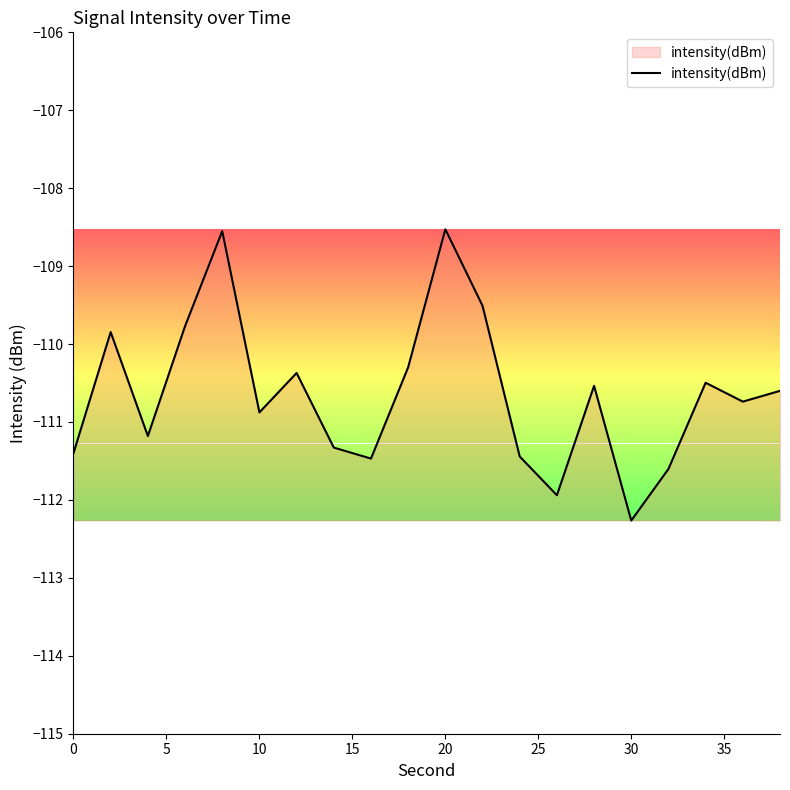

What is the difference between the maximum and minimum values?

3.7